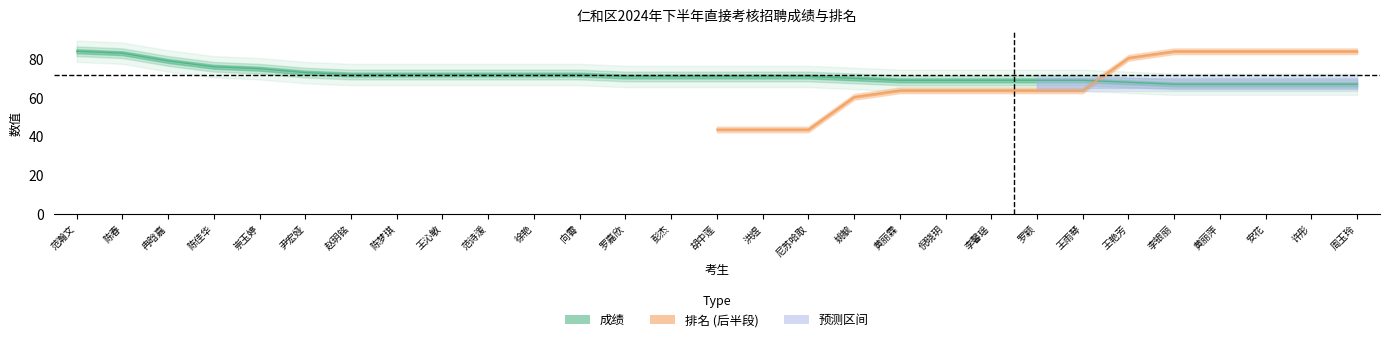

Which has a higher value, 罗颖 or 冉晗嘉?

冉晗嘉